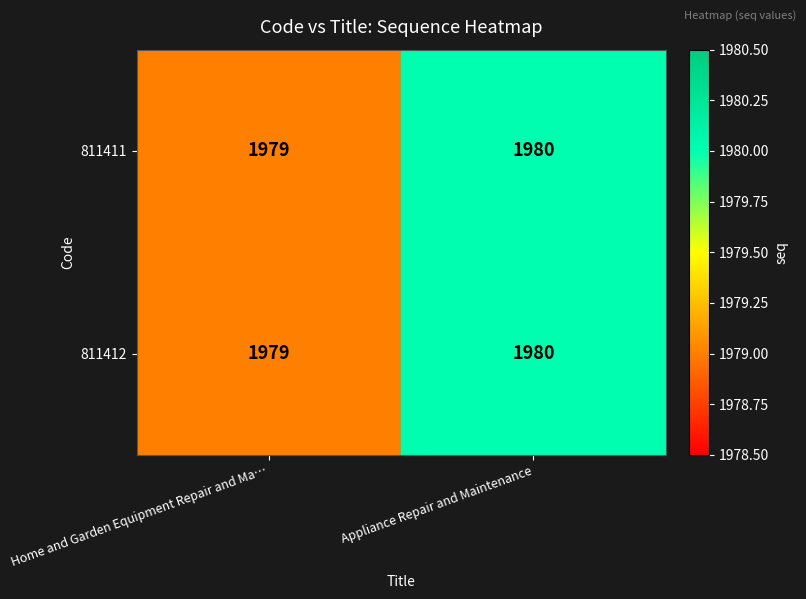

What is the average value of the 811411 series?

1980